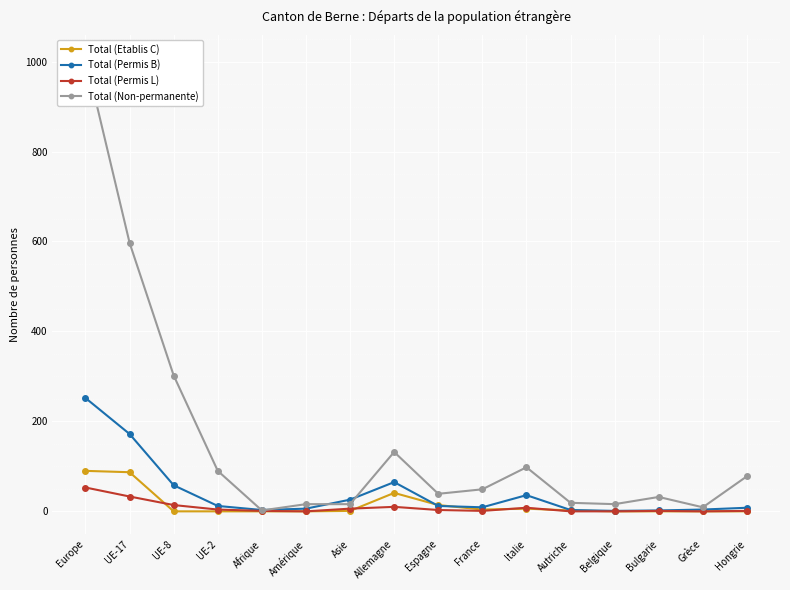

How many lines are shown in the chart?

4